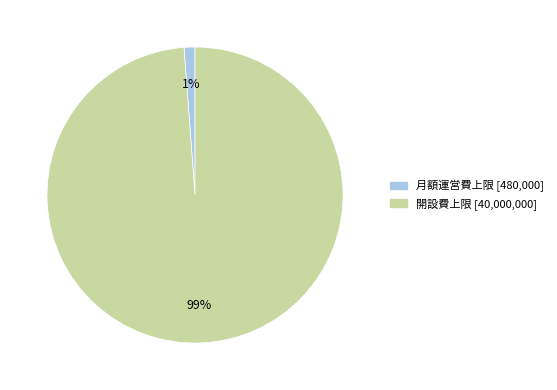

Is the sum of 月額運営費上限 and 開設費上限 greater than half?

Yes